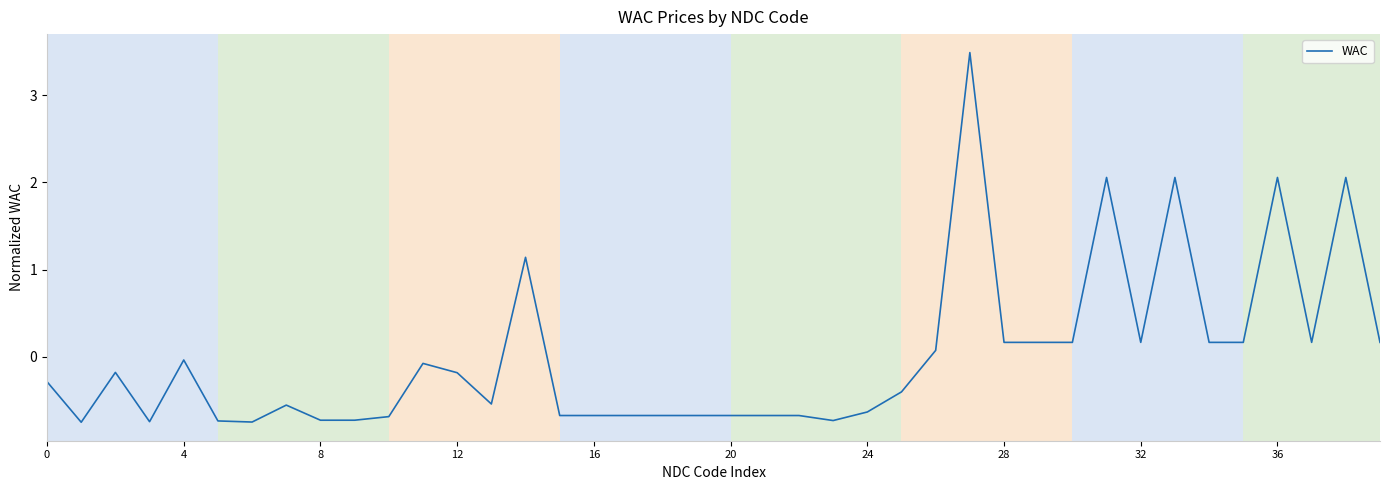

What is the greatest value displayed?

3.5